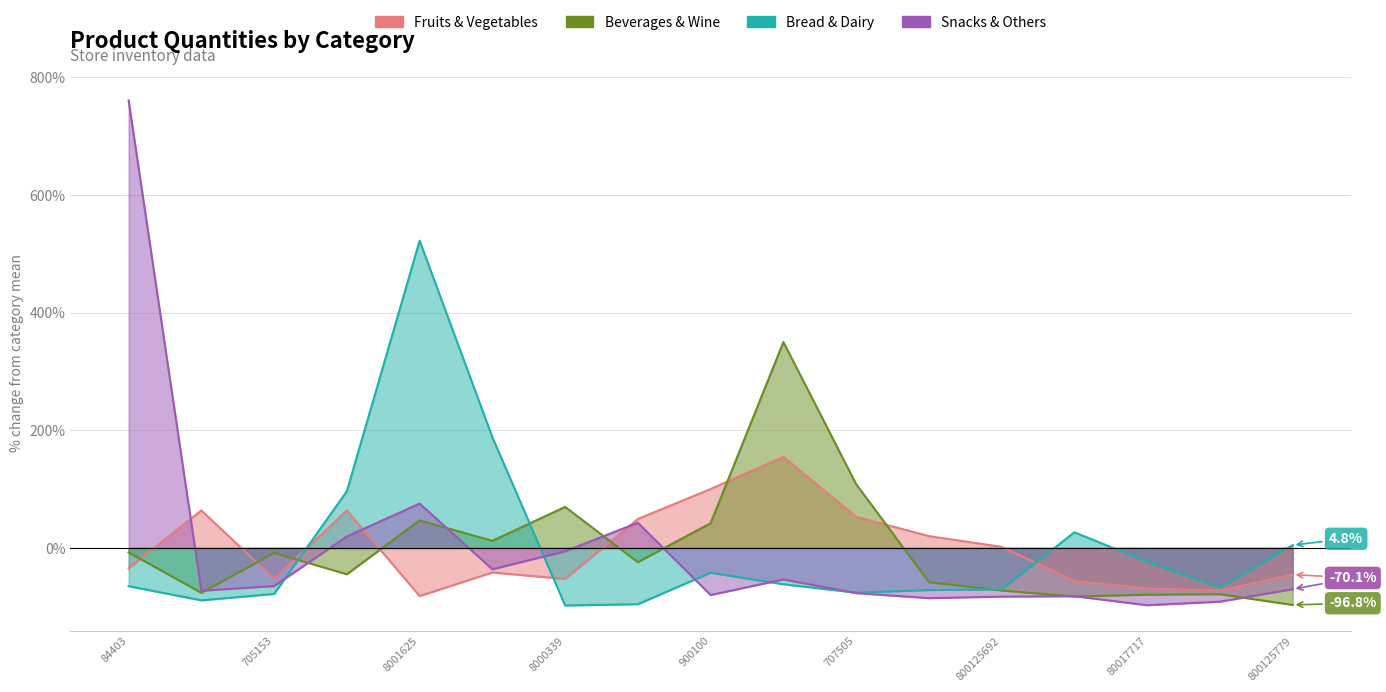

How many data points in Snacks & Others are less than -70?

9